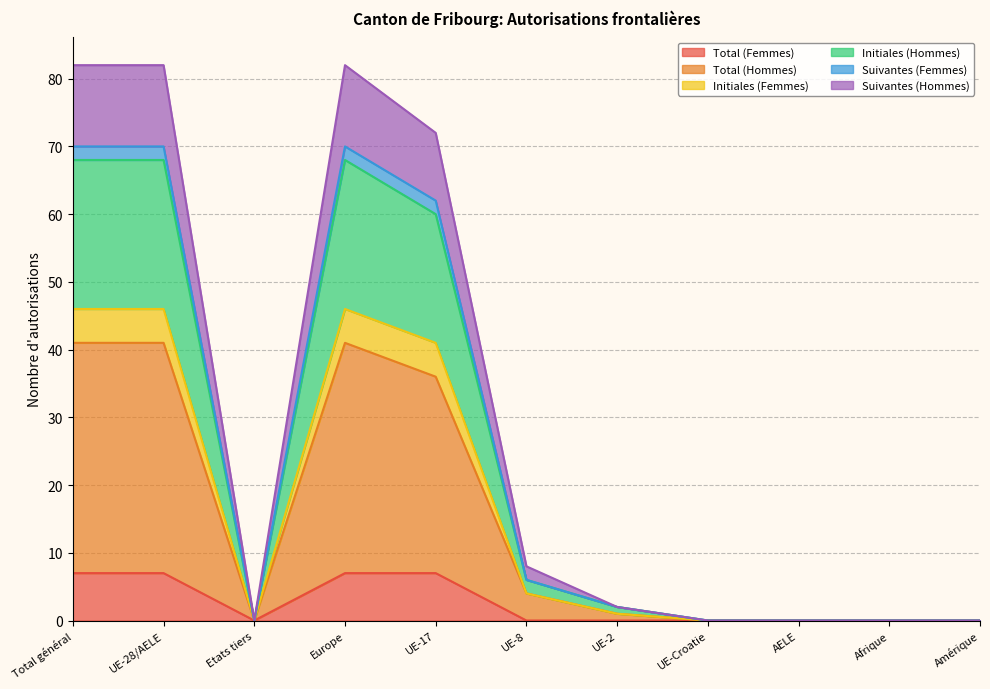

The value of Total (Femmes) at Afrique is 0. True or false?

True